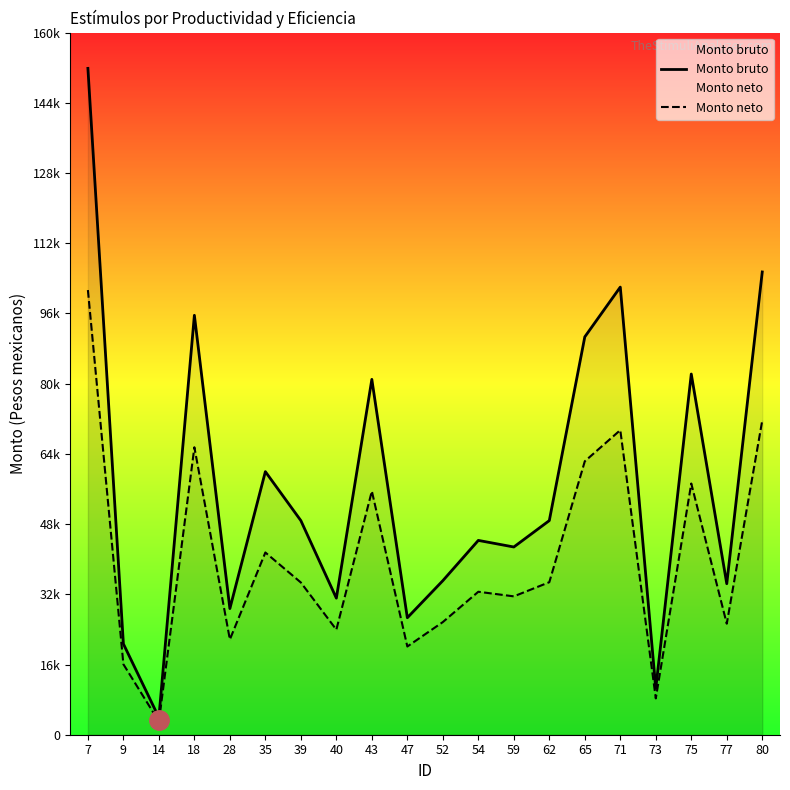

What are all the series names shown in the legend?

Monto bruto, Monto neto